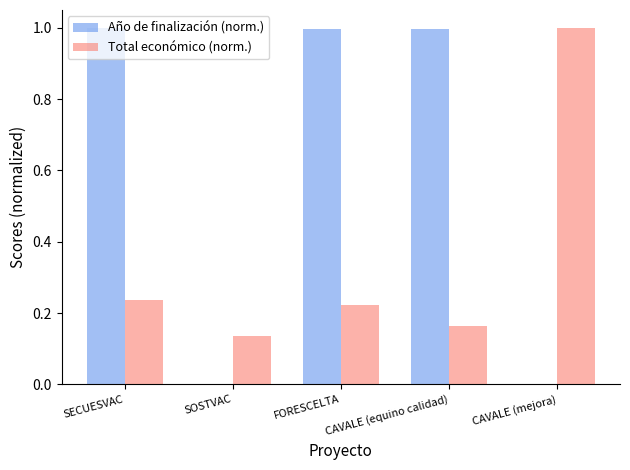

Which series has the largest total across all categories?

Año de finalización (norm.)